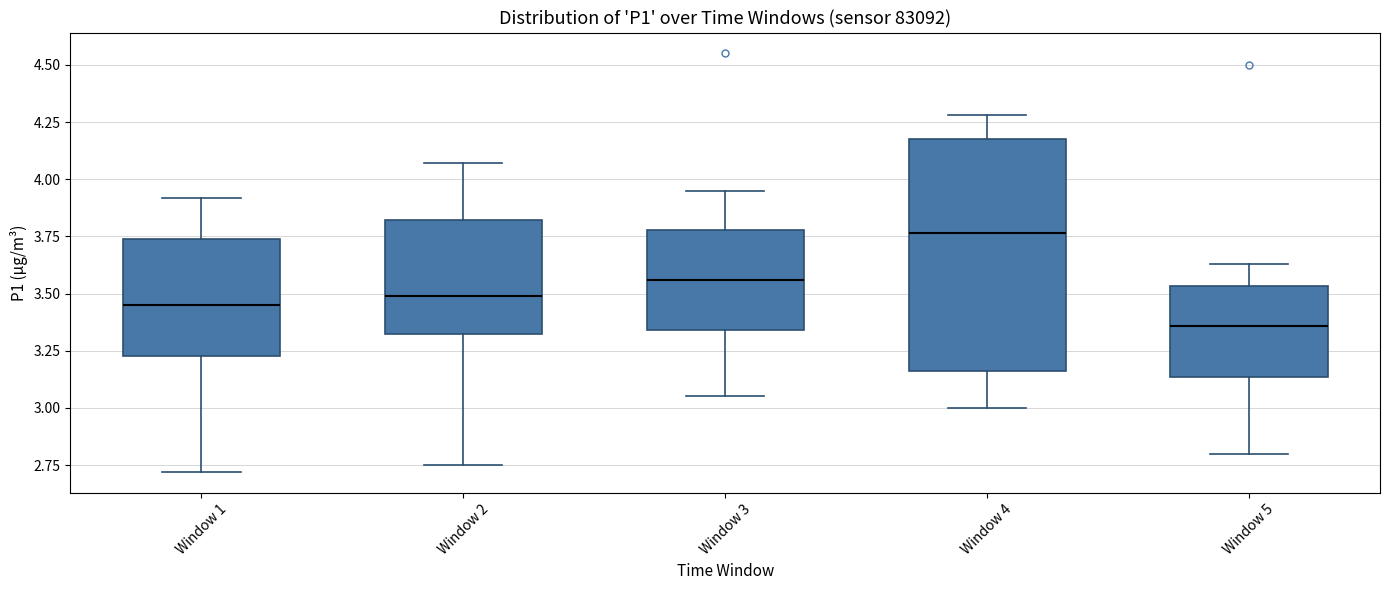

Reading left to right, read every box against the y-axis: the position of its median line, the range the box covers, and the ends of its whiskers. The values are not printed on the chart, so give them approximately, as read against the axis.

Window 1: median 3.45, box 3.25 to 3.75, whiskers 2.70 to 3.90
Window 2: median 3.50, box 3.30 to 3.80, whiskers 2.75 to 4.05
Window 3: median 3.55, box 3.35 to 3.80, whiskers 3.05 to 3.95
Window 4: median 3.75, box 3.15 to 4.20, whiskers 3.00 to 4.30
Window 5: median 3.35, box 3.15 to 3.55, whiskers 2.80 to 3.65